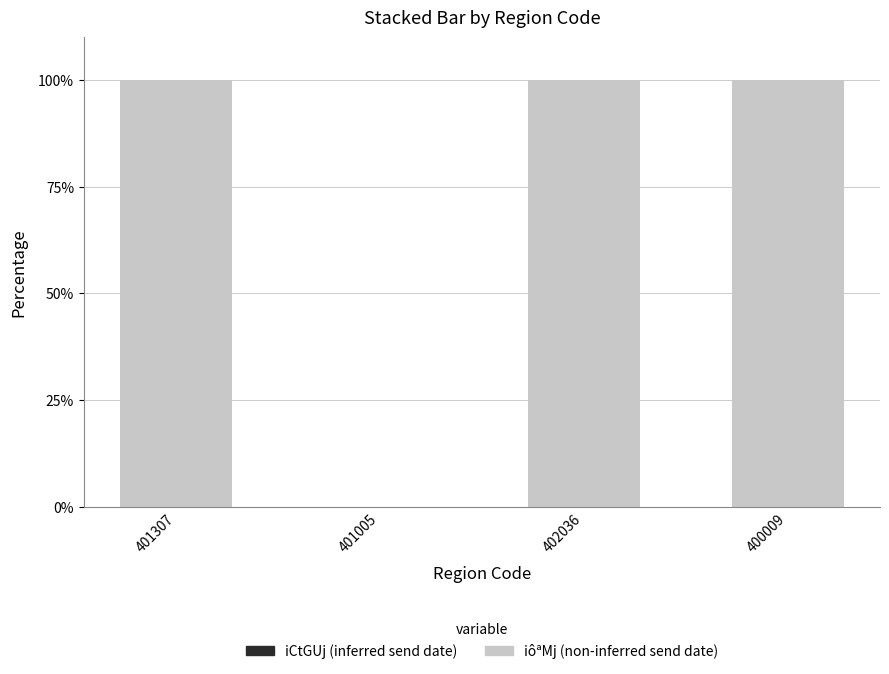

Is it true that the value at 401307 is 100?

True